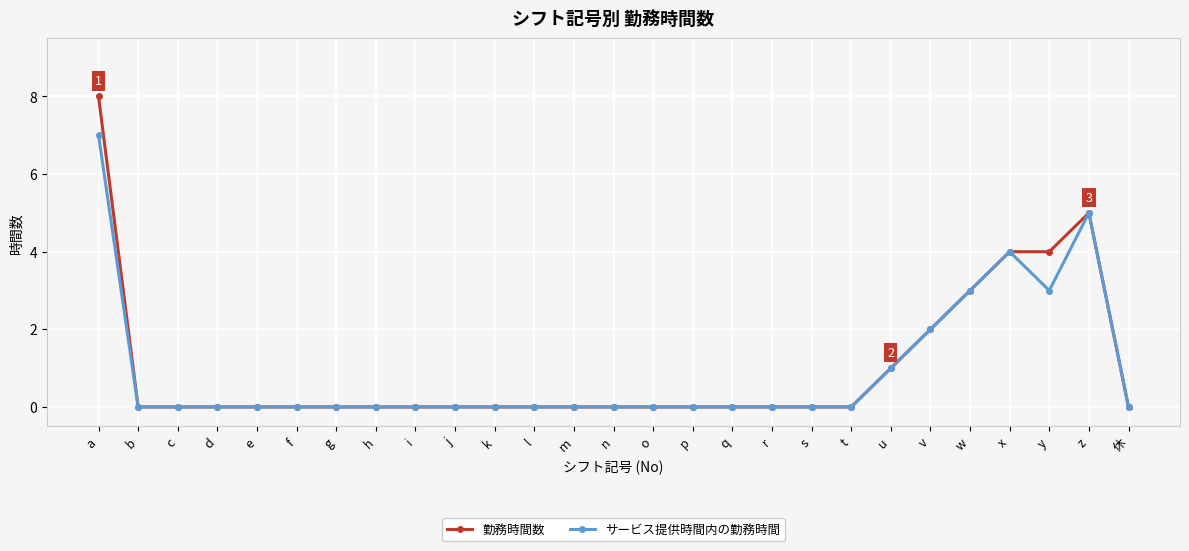

List the series in order of their peak value, highest first.

勤務時間数, サービス提供時間内の勤務時間